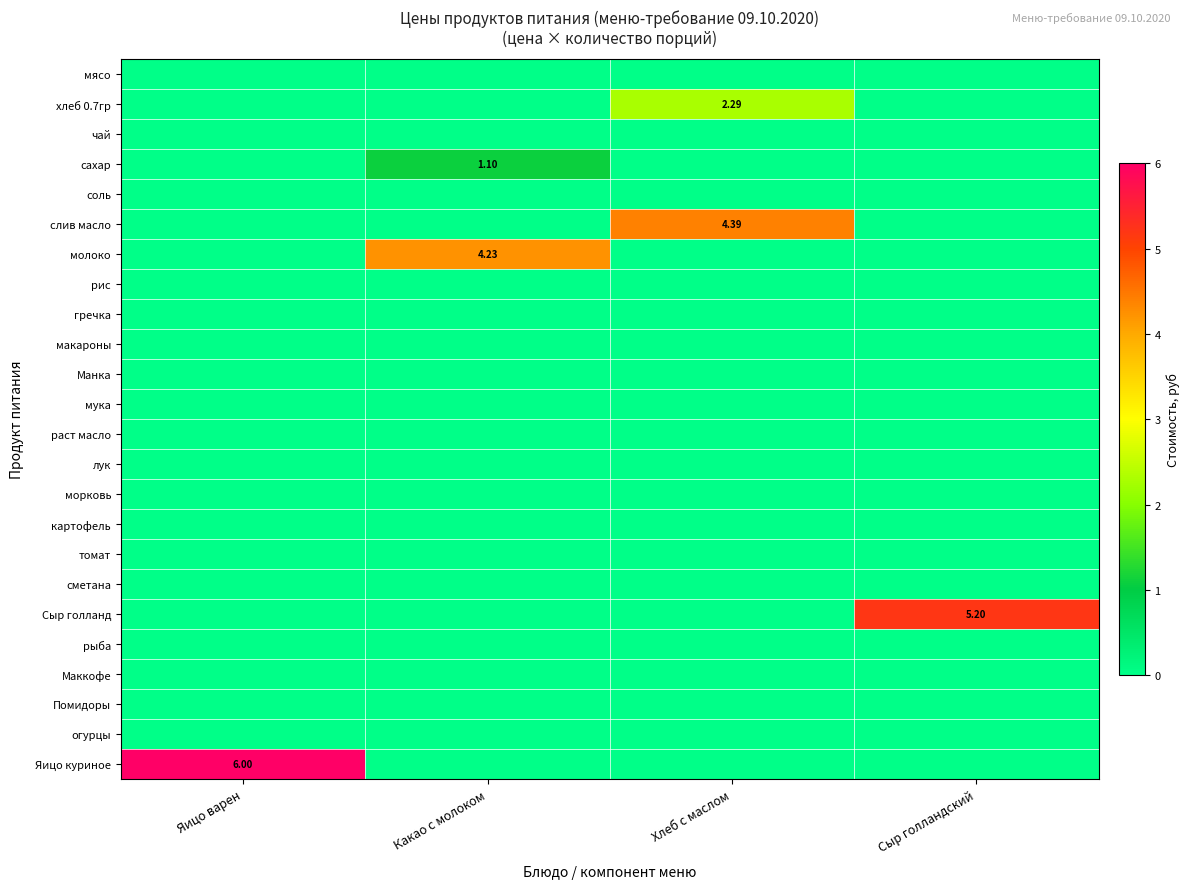

What is the greatest value displayed?

6.0